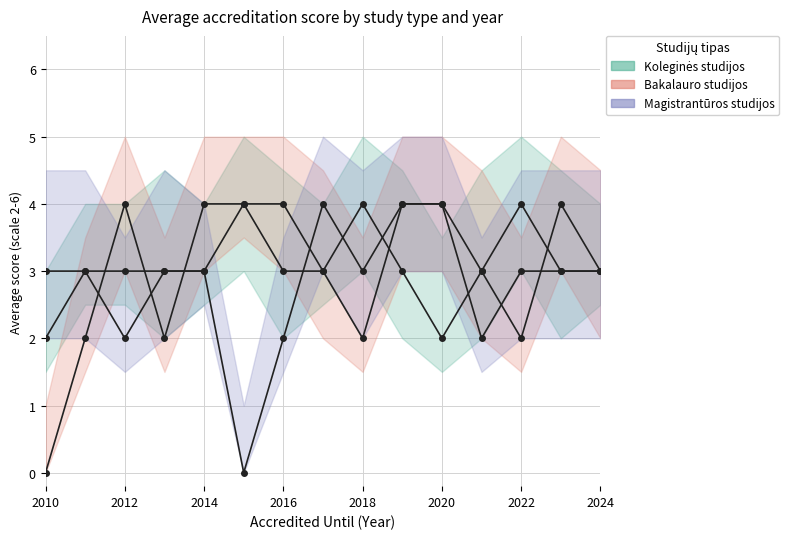

Where do Bakalauro studijos and Koleginės studijos first cross each other?

2011 and 2012